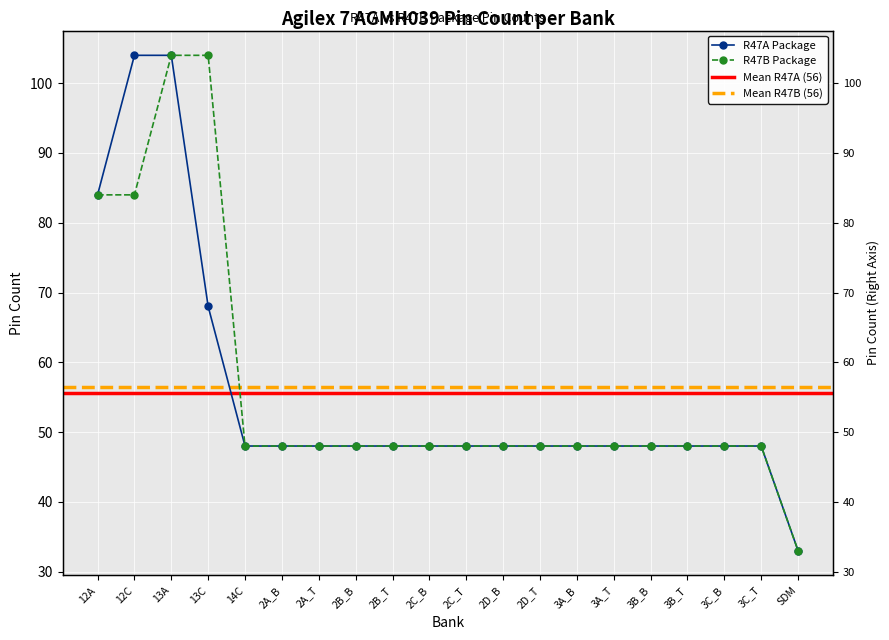

List the series in order of their peak value, highest first.

R47A Package, R47B Package